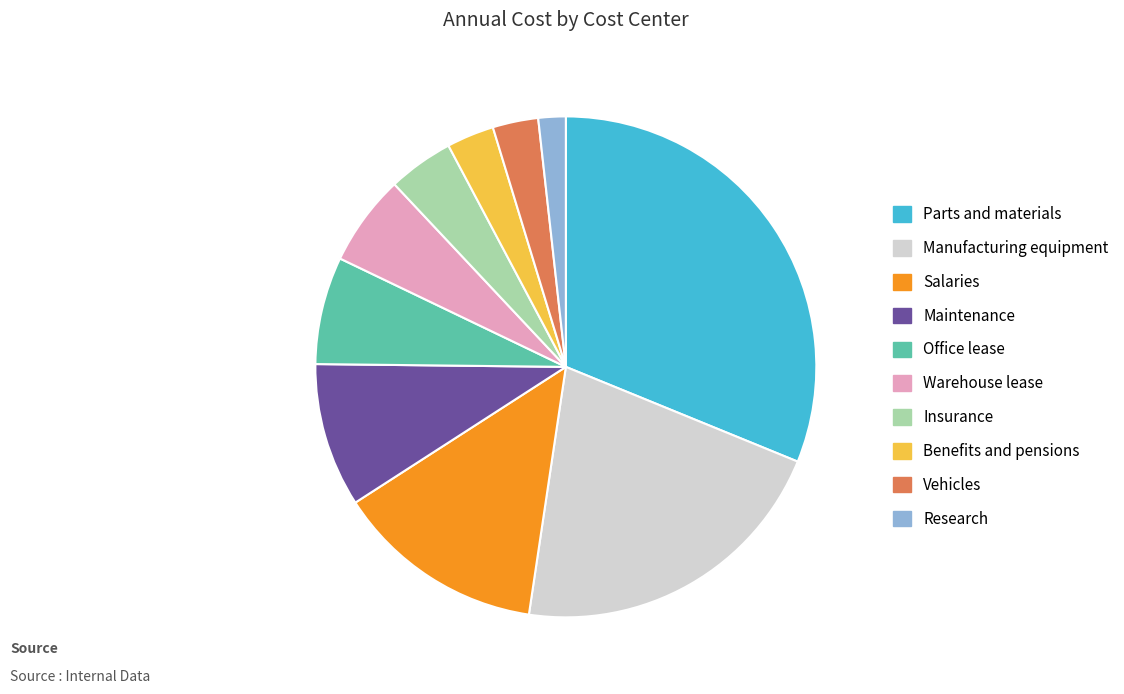

Count the number of slices in the pie.

10